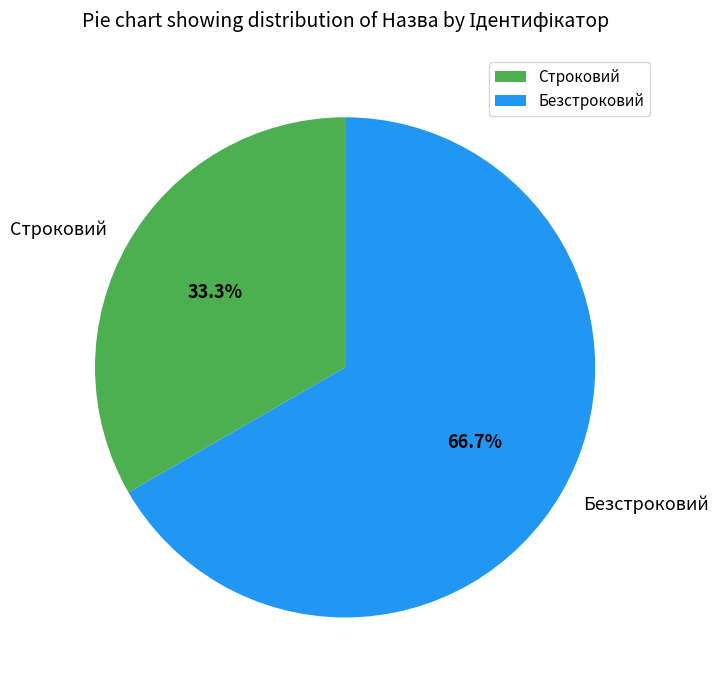

To the nearest percent, what is the difference between the Строковий and Безстроковий slice percentages?

33%